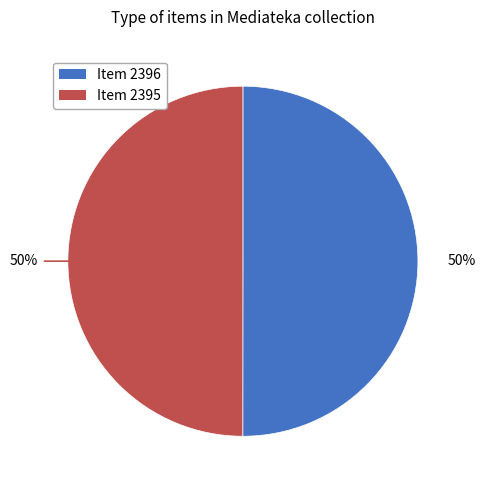

How many slices are in this pie chart?

2